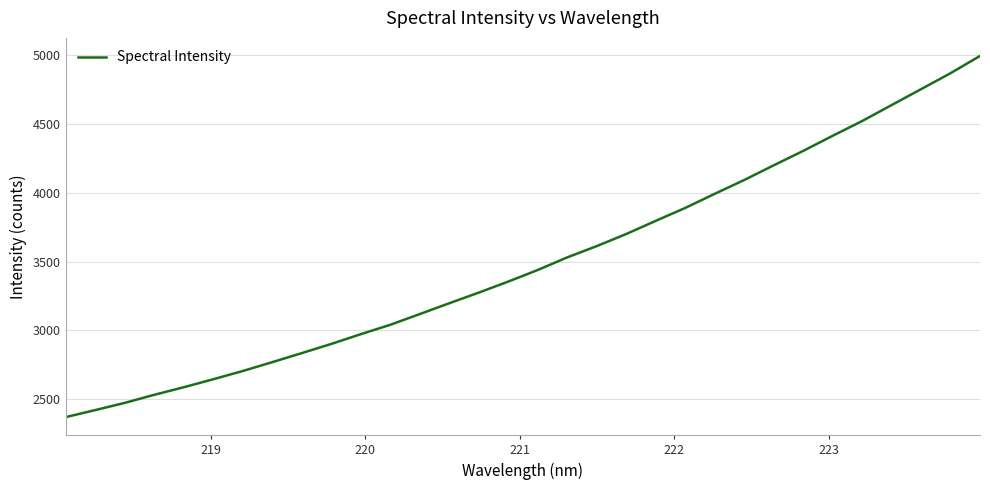

What is the maximum value shown in the chart?

4992.1